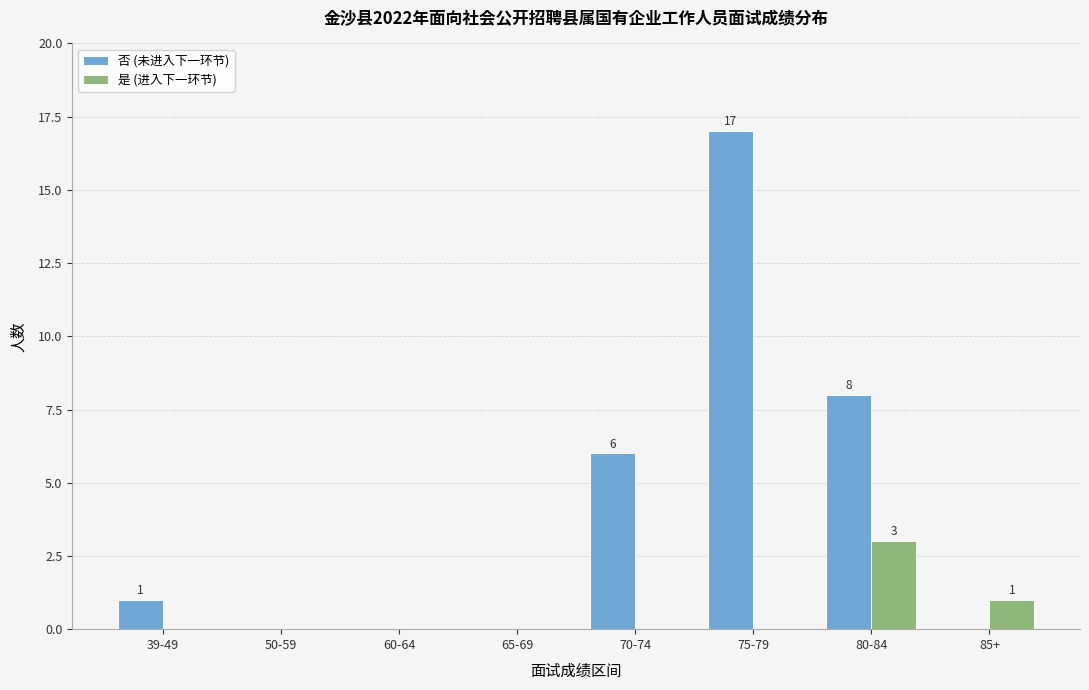

What is the sum of the 否 (未进入下一环节) values at 80-84 and 50-59?

8